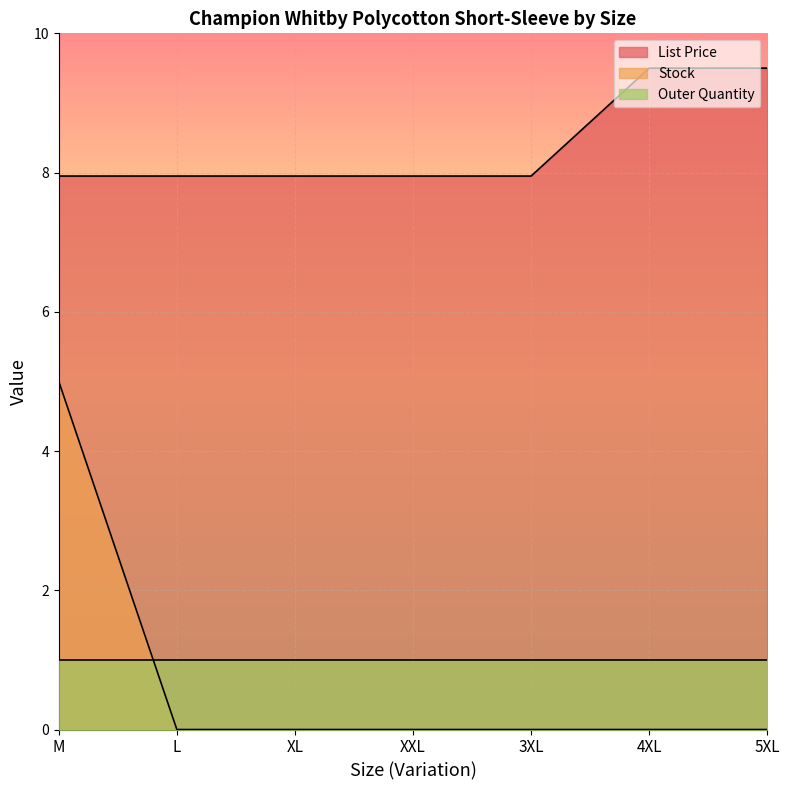

List the series in order of their peak value, lowest first.

Outer Quantity, Stock, List Price